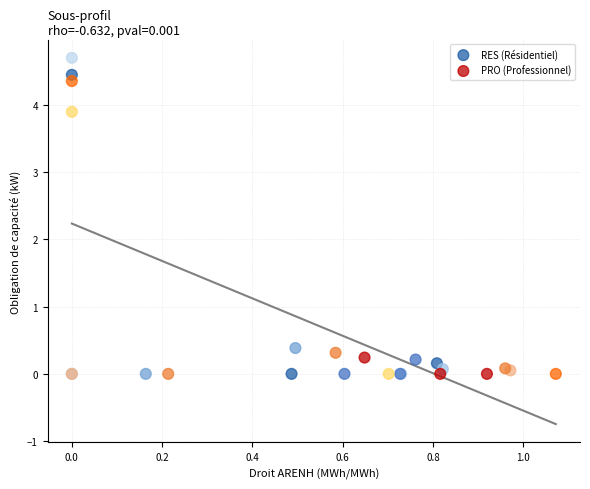

Which series contains the highest Y value?

RES (Résidentiel)